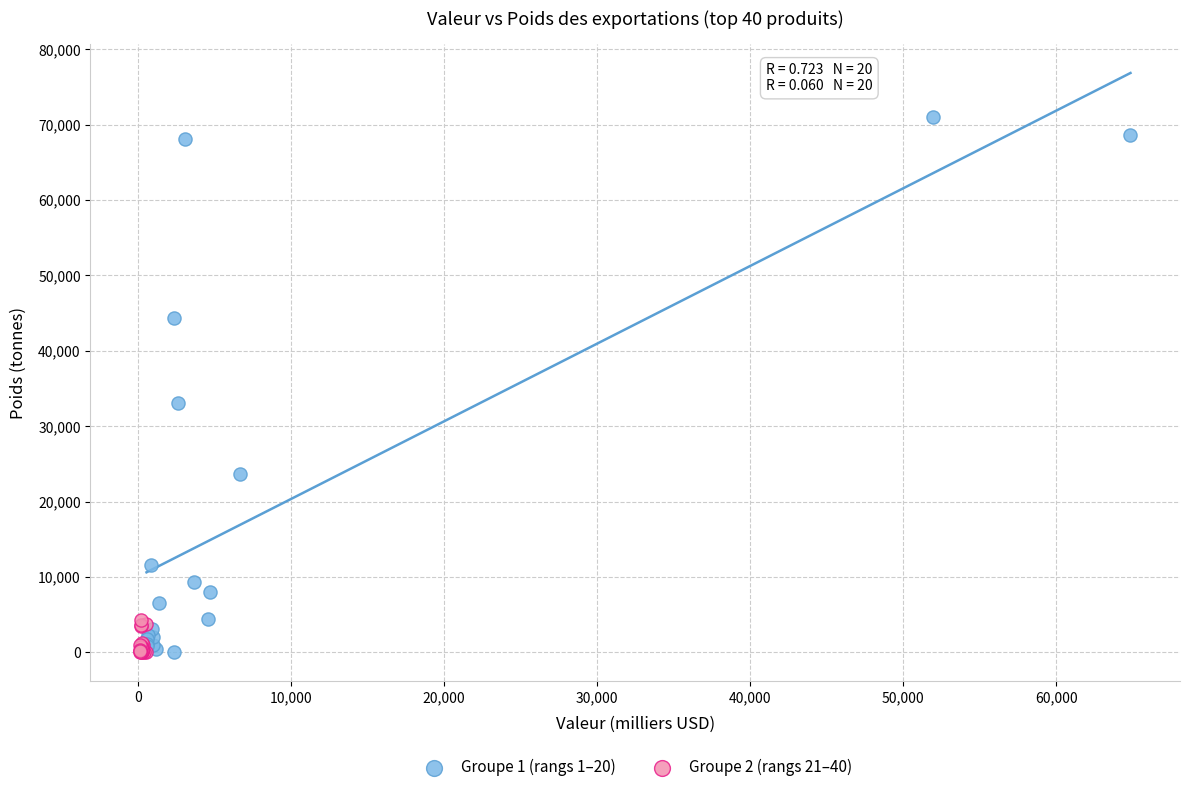

Which series has the largest Y range (max minus min)?

Groupe 1 (rangs 1–20)